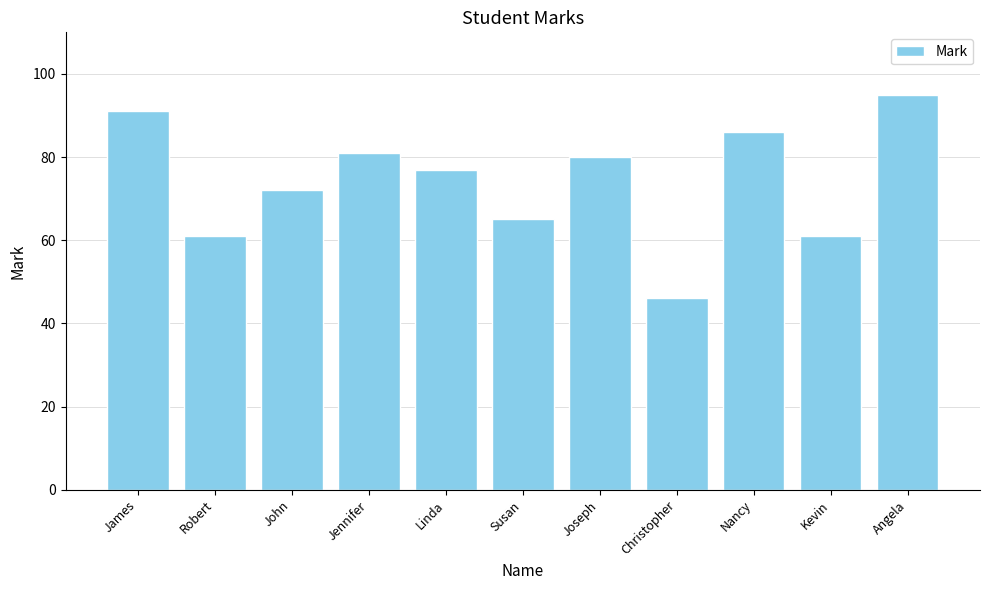

What is the change in value from Christopher to Nancy?

+40